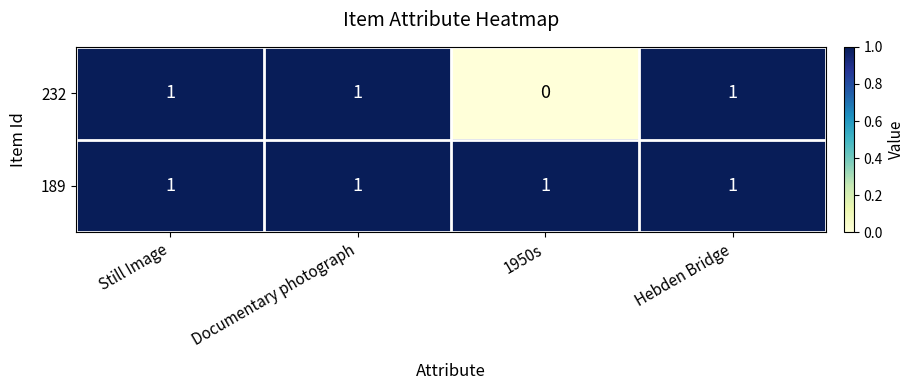

At how many categories does at least one series exceed 0?

4